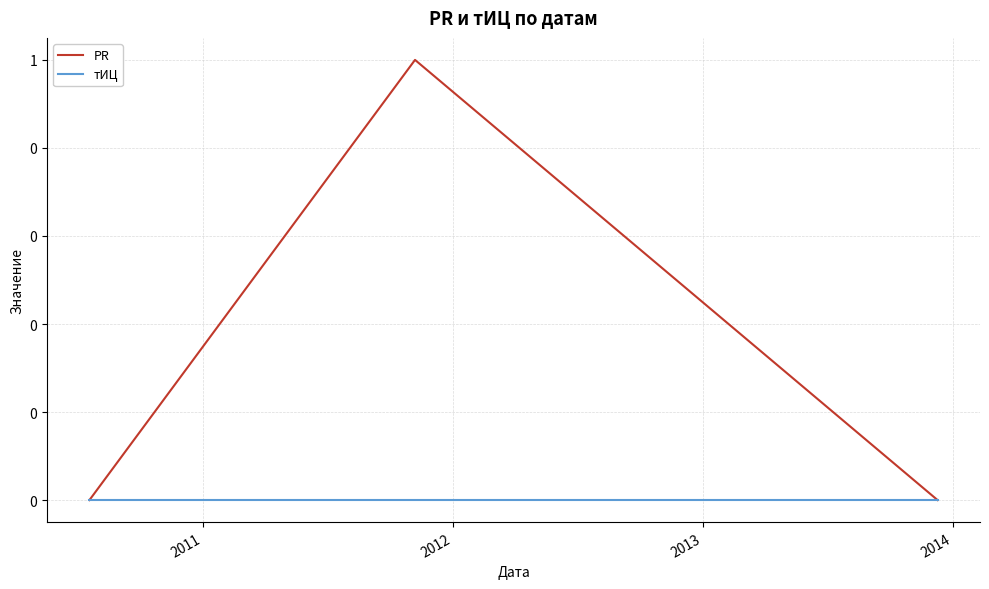

Reading left to right, what are all the values shown in this chart?

PR: 0	1	0
тИЦ: 0	0	0